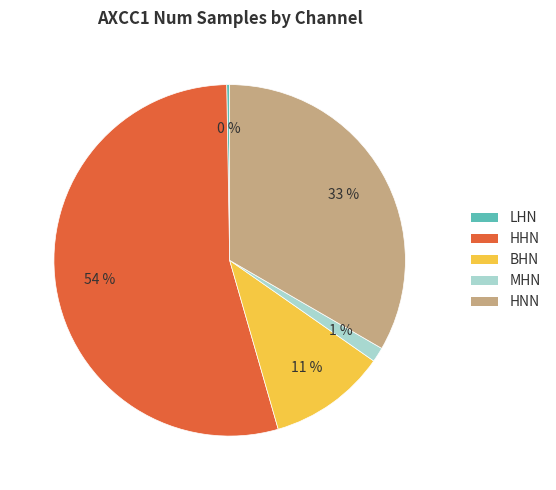

True or false: MHN accounts for 11% of the total.

False